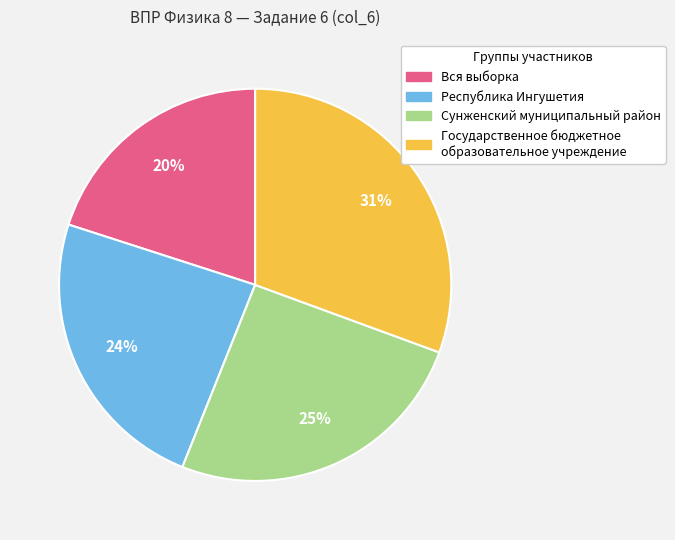

To the nearest percent, what is the combined percentage of Сунженский муниципальный район and Республика Ингушетия?

49%